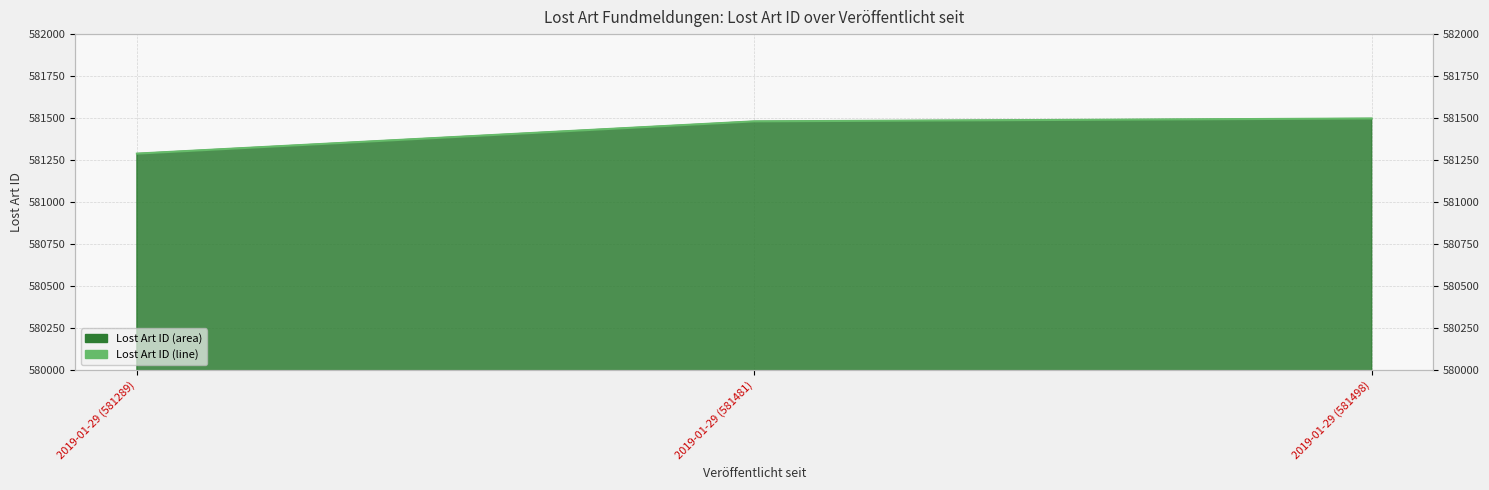

What position from the left is 2019-01-29 (581498)?

3